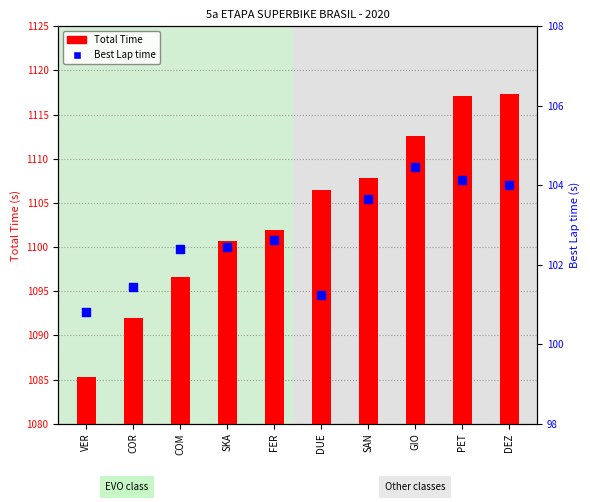

What is the total value across all series at DUE?

1207.7